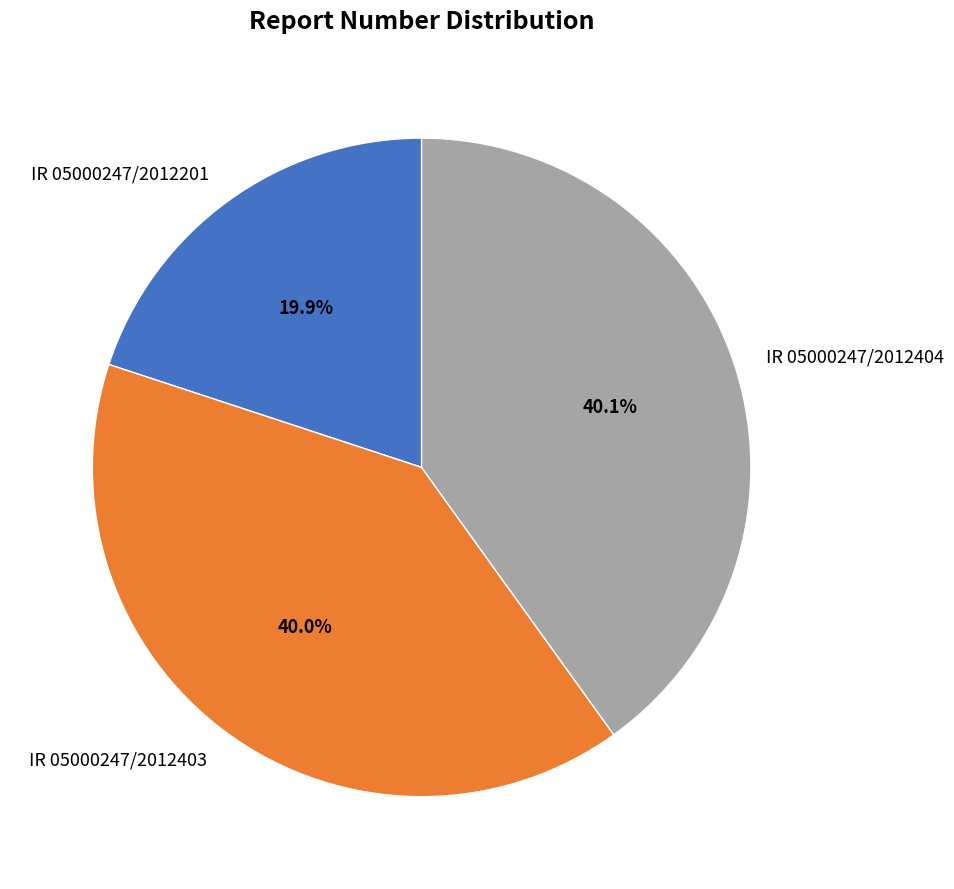

To the nearest percent, what percentage of the pie is IR 05000247/2012201?

20%